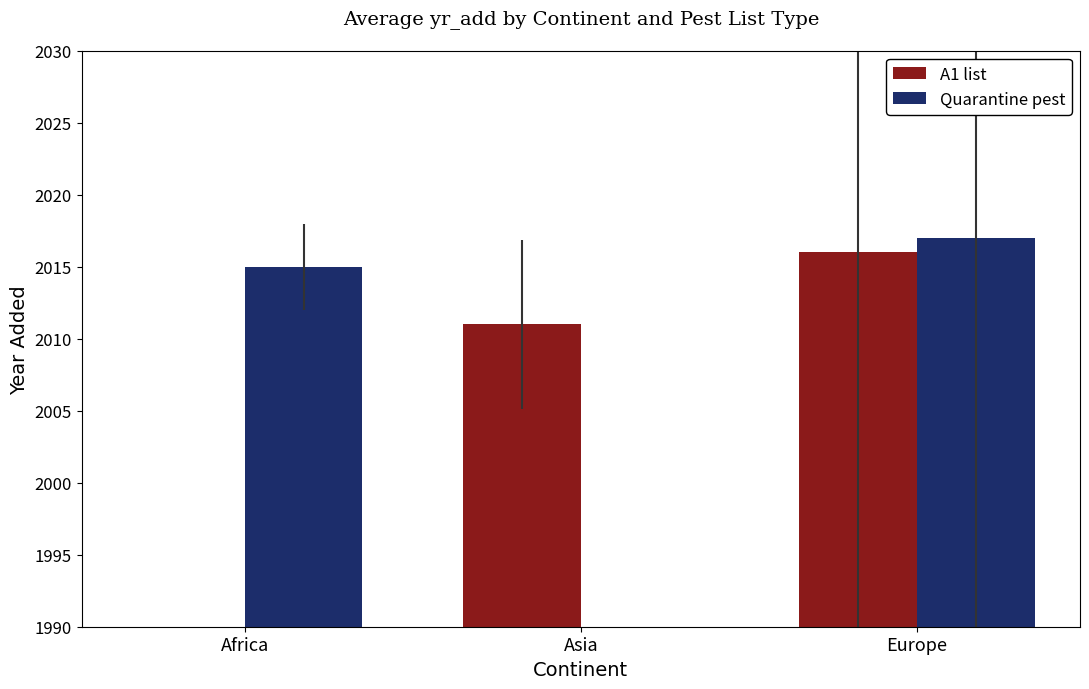

Between Europe and Asia, which is larger?

Europe